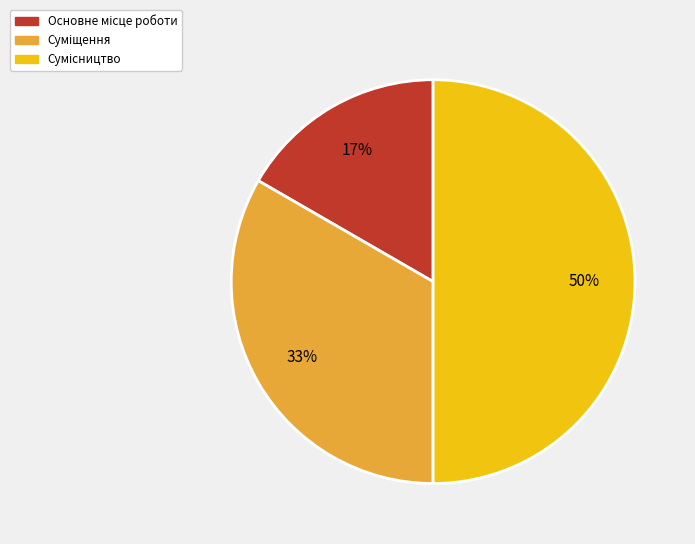

To the nearest percent, what is the difference between the largest and smallest slice percentages?

33%